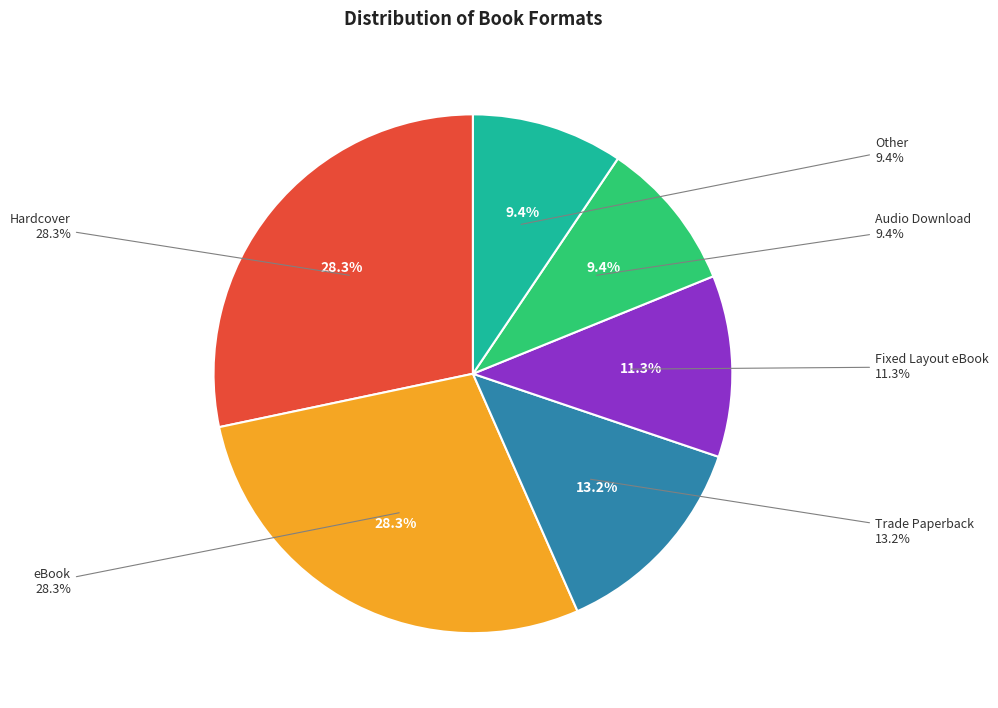

Does Fixed Layout eBook account for over 50% of the chart?

No